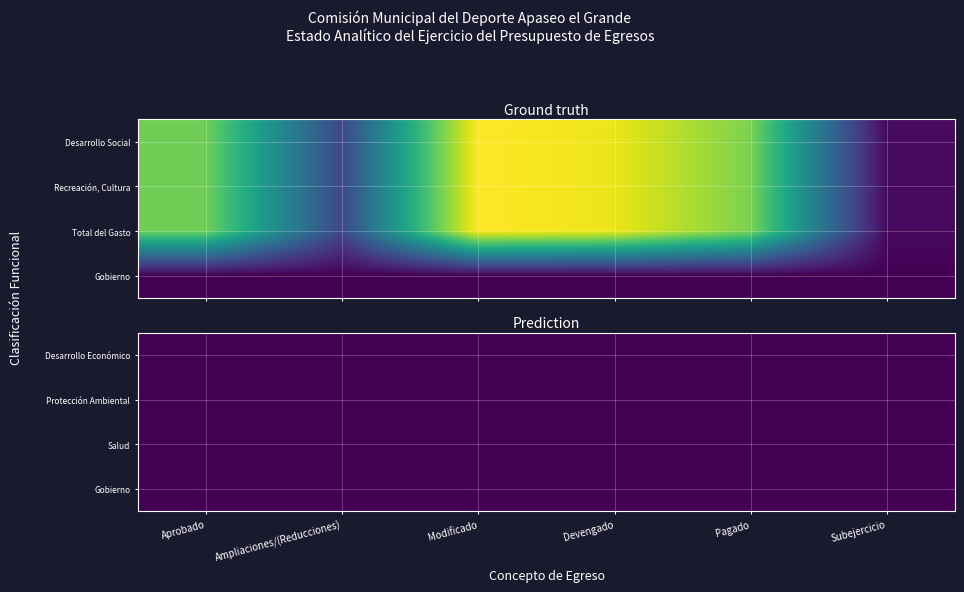

Between Aprobado and Devengado, which series saw the biggest shift?

Desarrollo Social